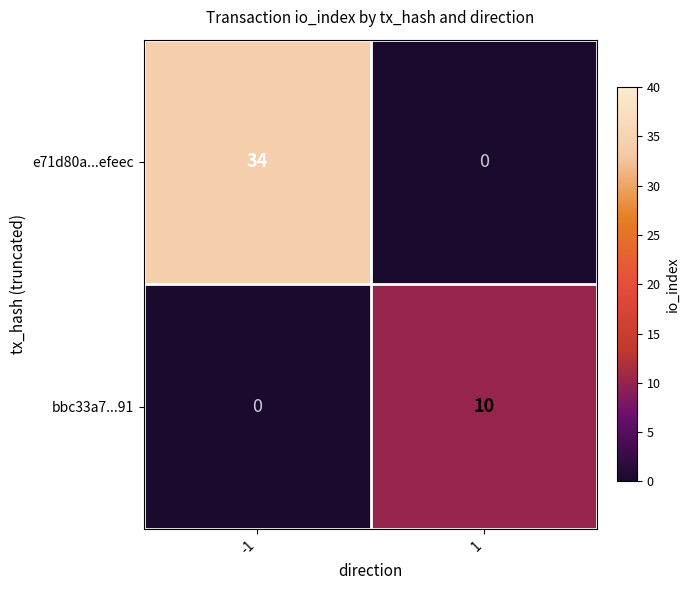

How many categories are shown in the chart?

2